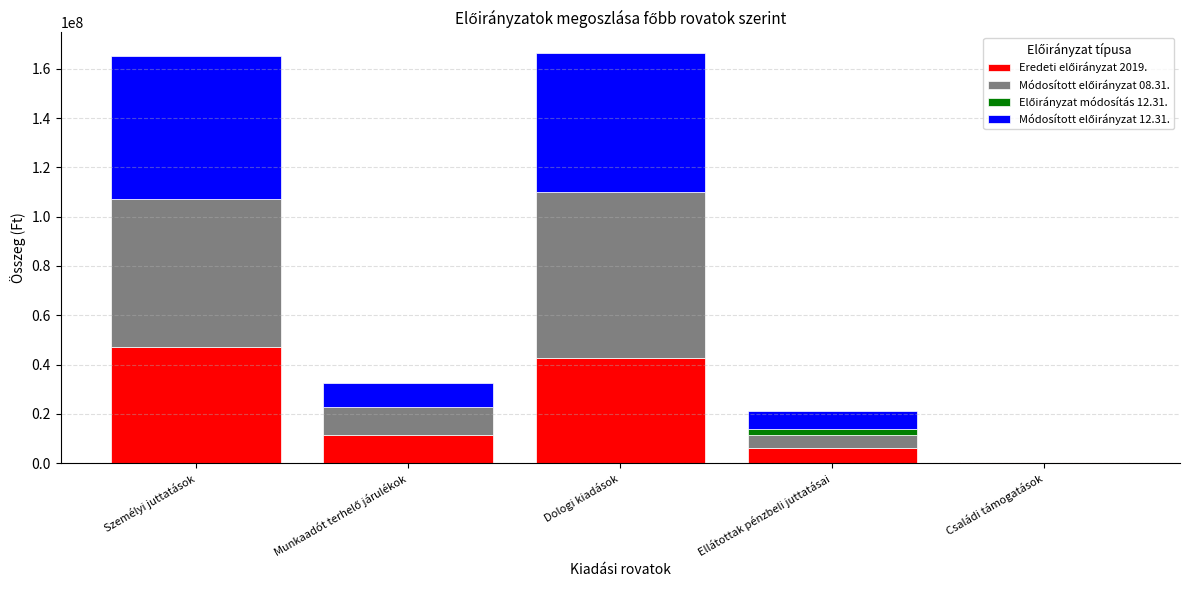

What is the total value across all series at Személyi juttatások?

165291329